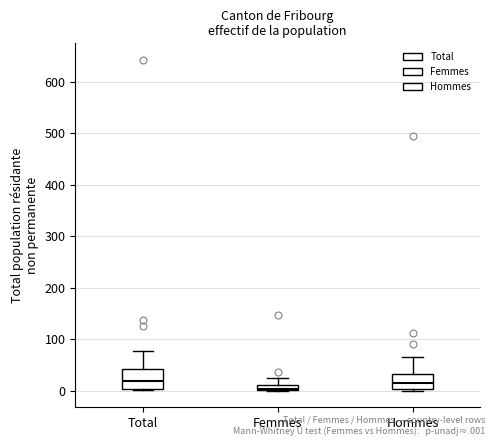

Which box is the tallest, from its lower edge to its upper edge?

Total